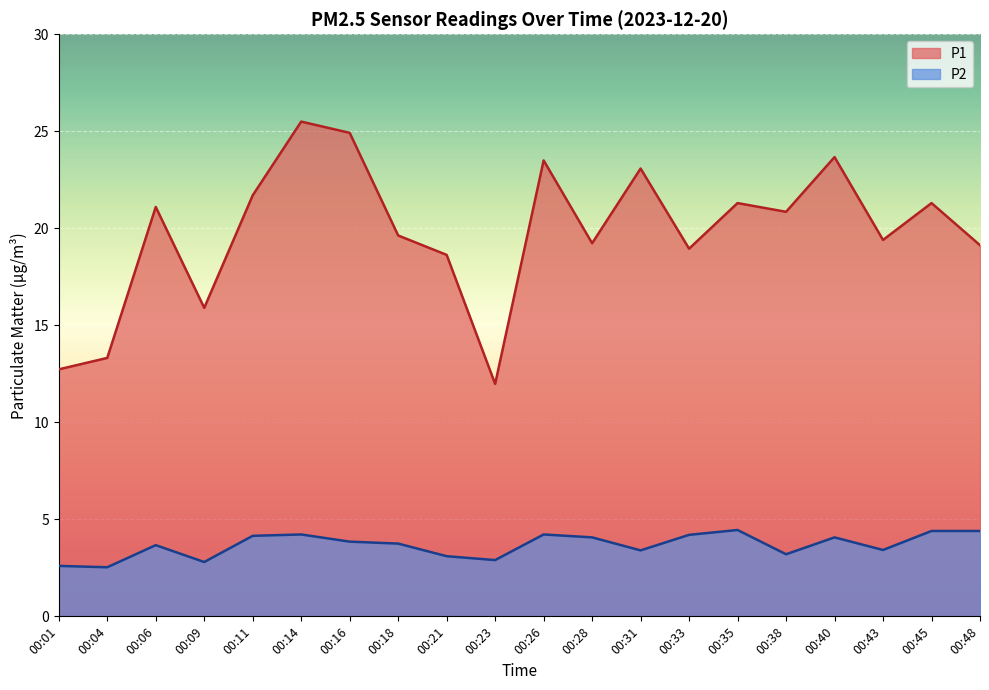

Which series has the widest spread of values?

P1